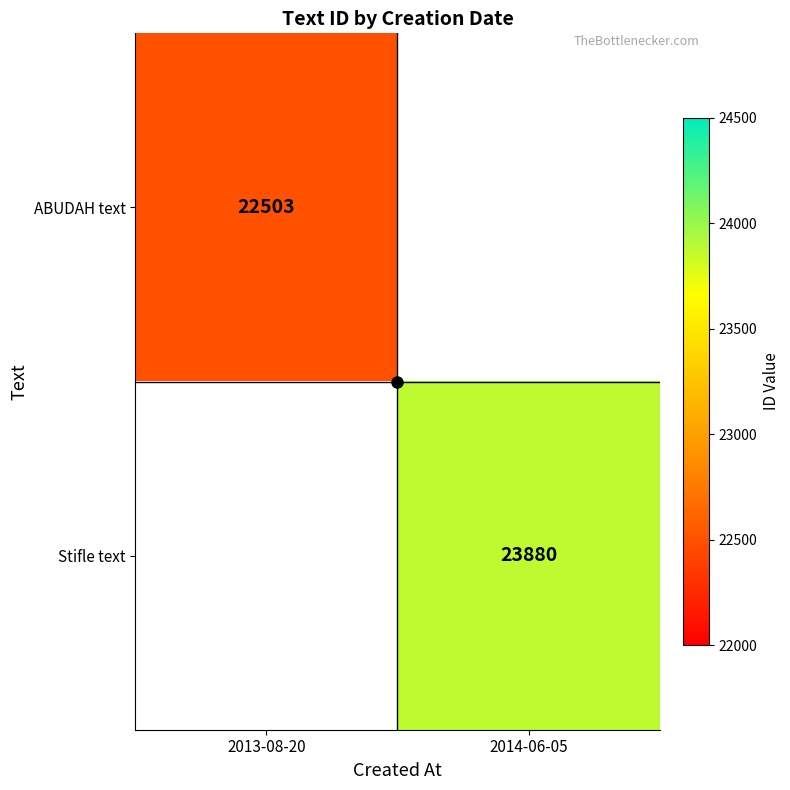

Is it true that Stifle text equals 31876.5 at 2014-06-05?

False